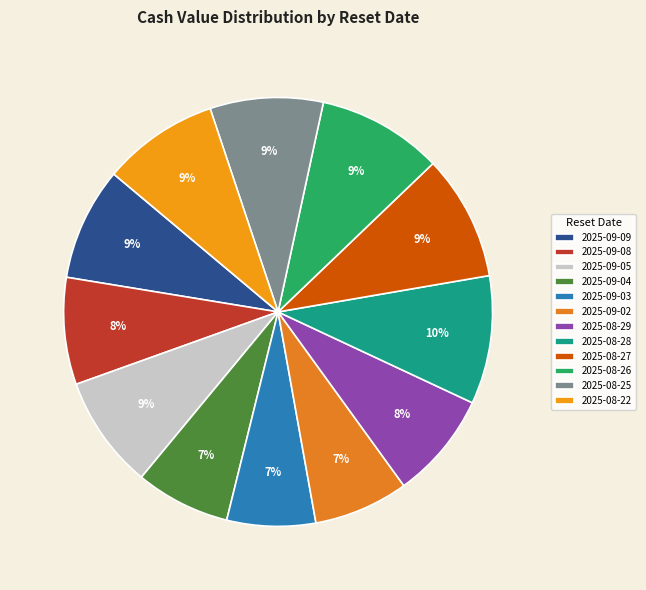

Does any single category account for the majority?

No